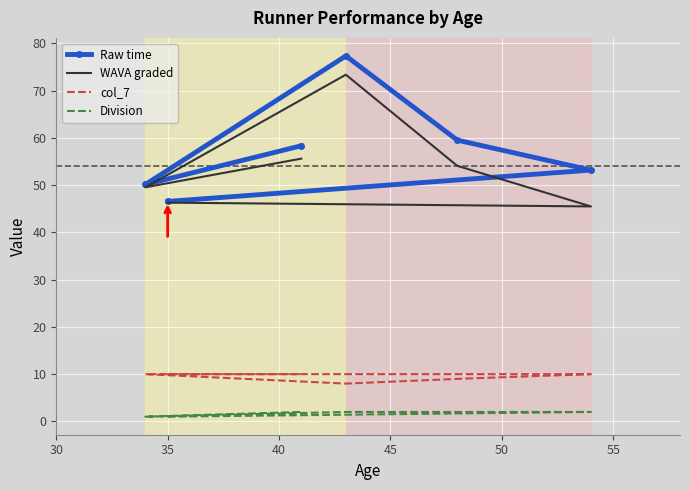

Which series has the largest total across all categories?

Raw time